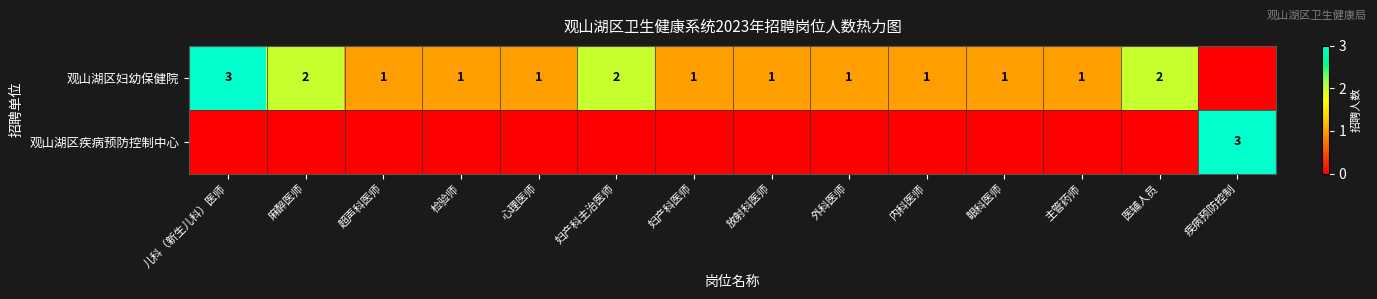

The value of 观山湖区妇幼保健院 at 医辅人员 is 1. True or false?

False